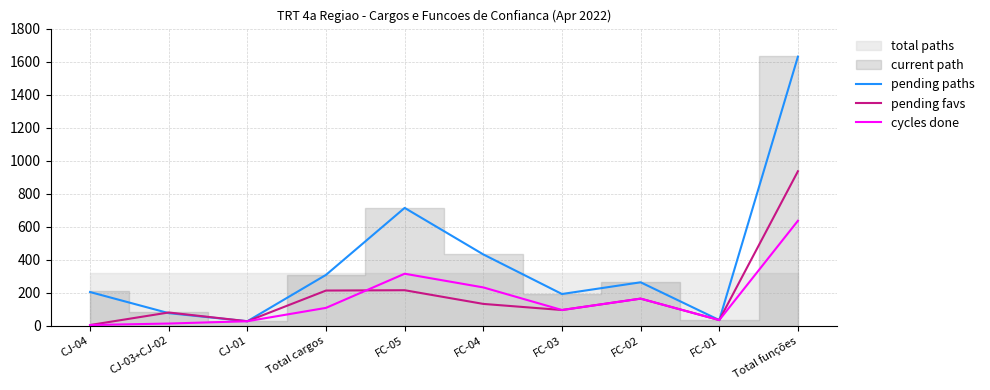

Which series has the largest range (max minus min)?

pending paths